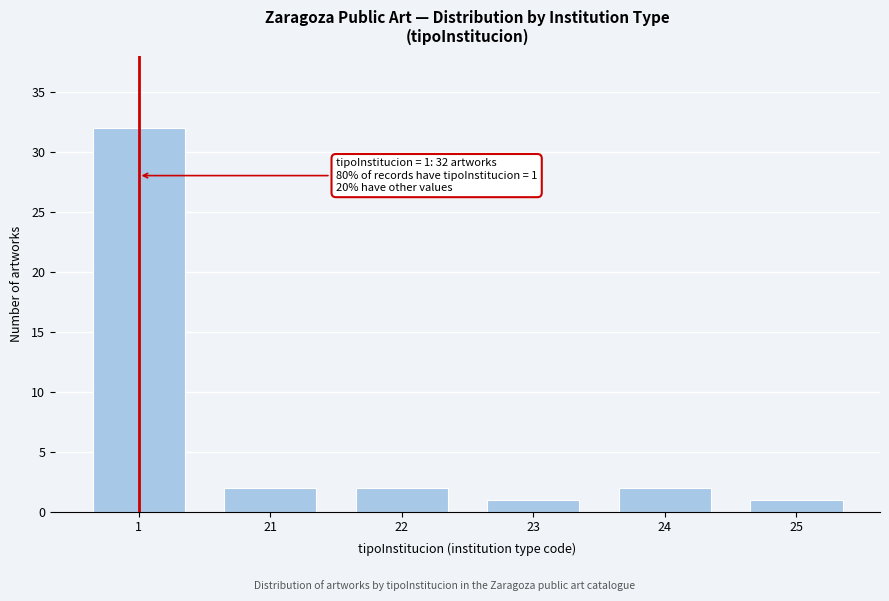

Reading left to right, what are all the values shown in this chart?

32	2	2	1	2	1